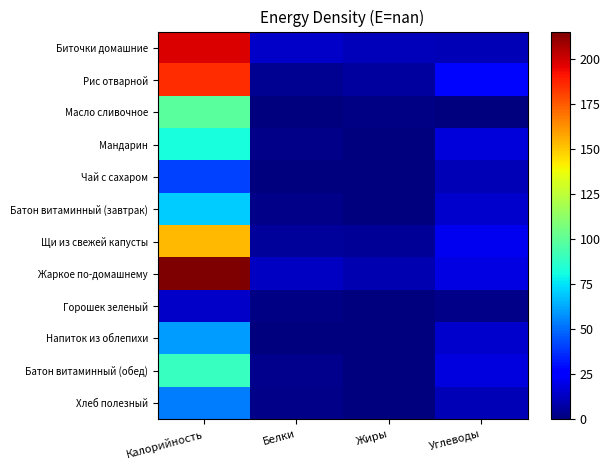

Which series changed the most between Калорийность and Жиры?

Жаркое по-домашнему